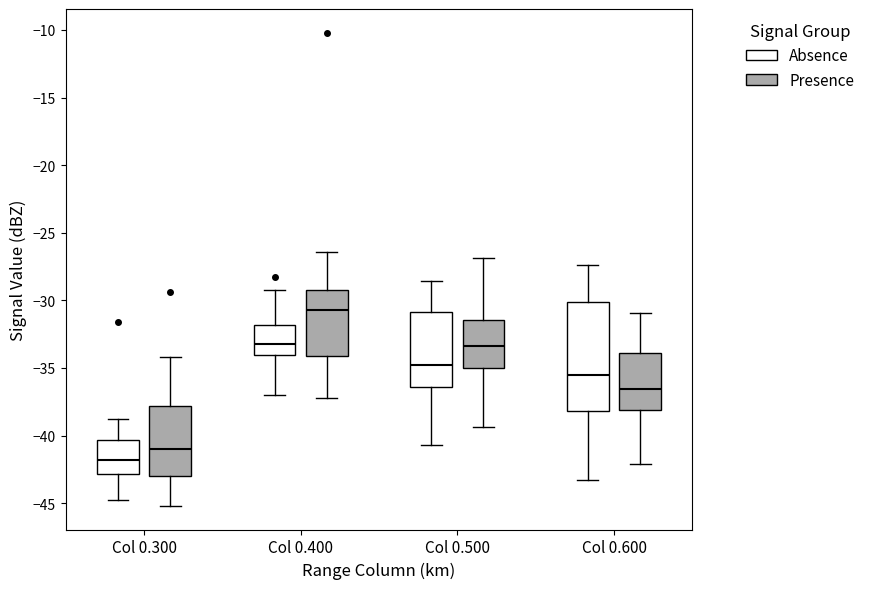

Where does the upper whisker of the box for Col 0.600 (Absence) end on the y-axis? The values are not printed on the chart, so give them approximately, as read against the axis.

-27.5